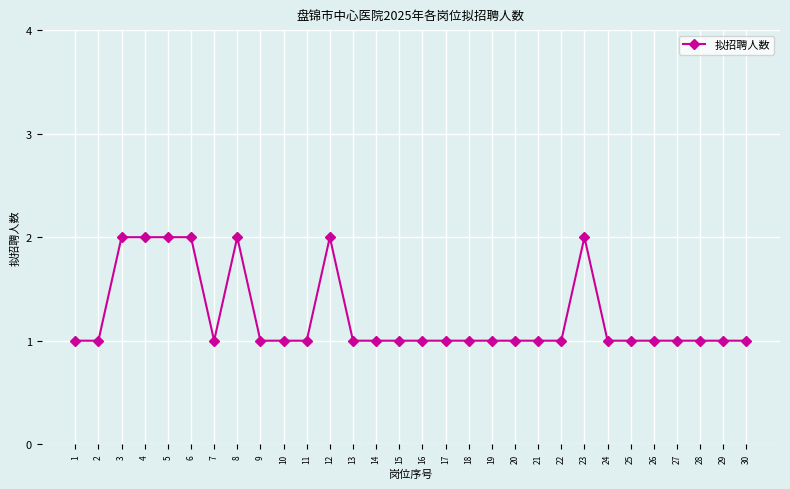

True or false: the data shows 3 at 4.

False